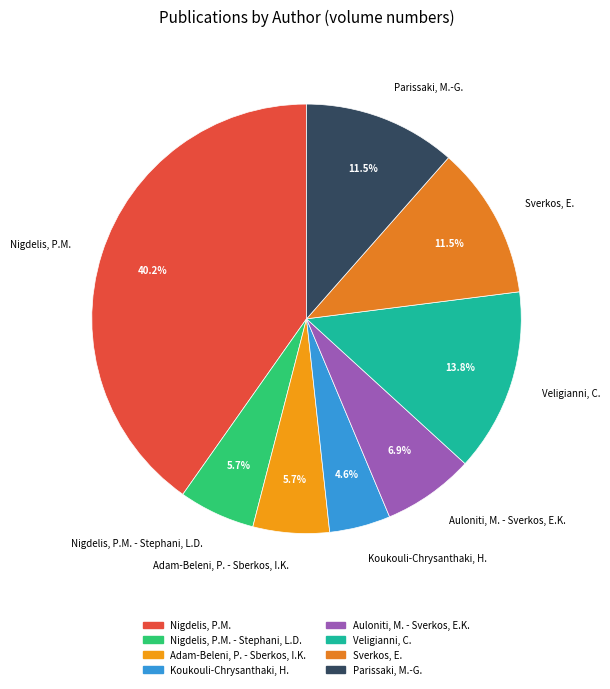

To the nearest percent, what is the average slice percentage?

12%